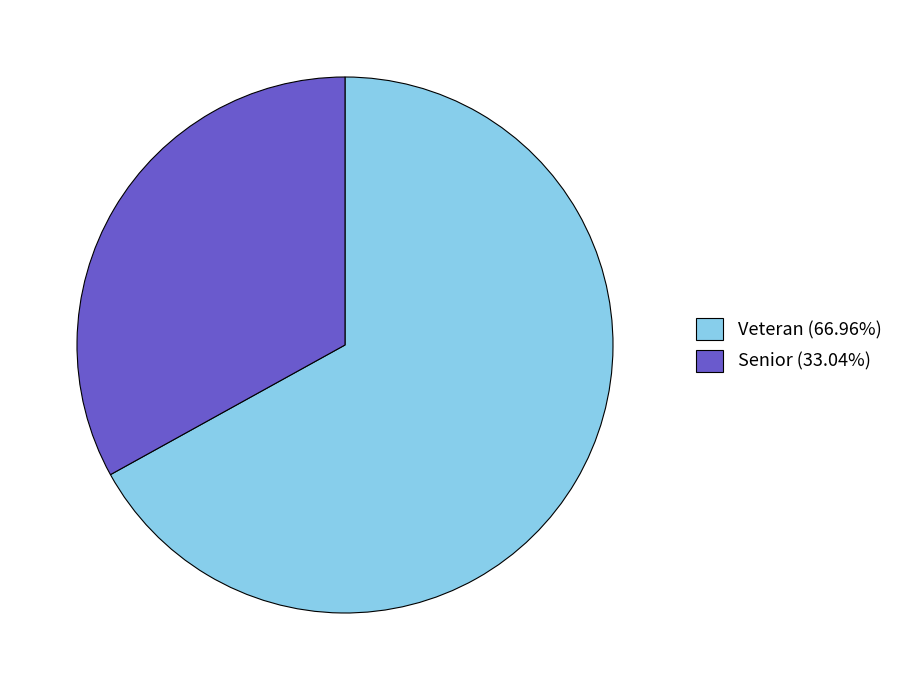

Is it true that Veteran is 53% of the pie?

False